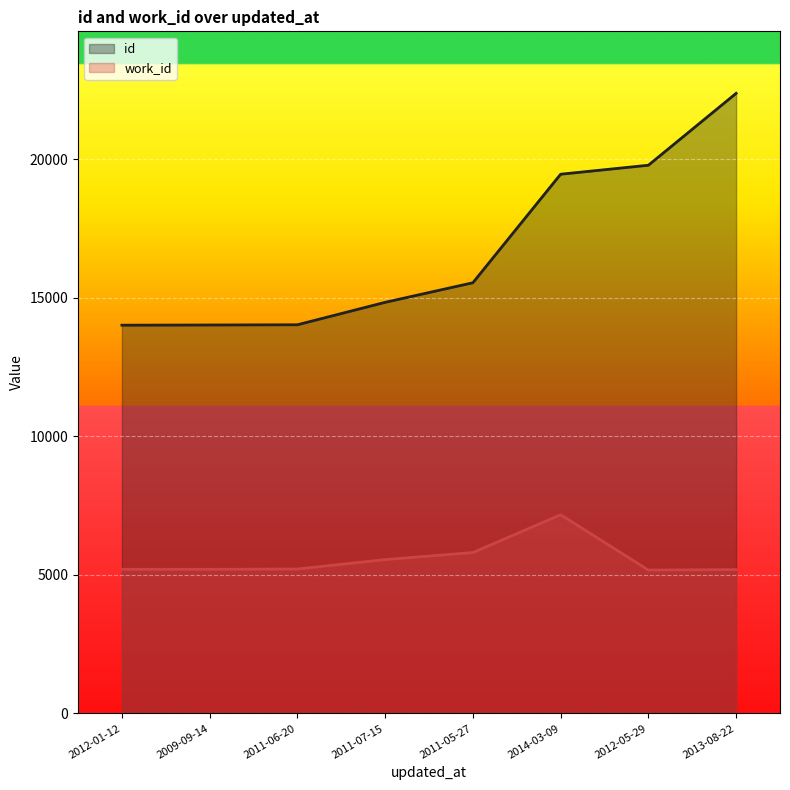

True or false: work_id has a value of 7861 at 2011-06-20.

False